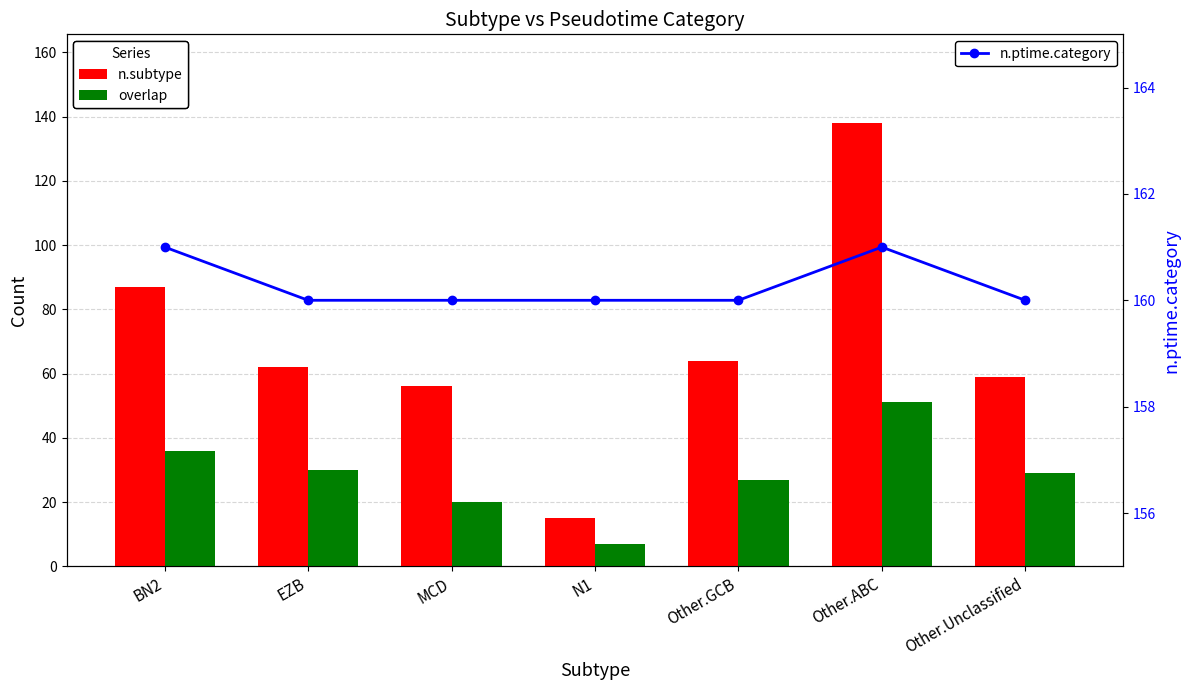

The value of n.subtype at Other.Unclassified is 59. True or false?

True